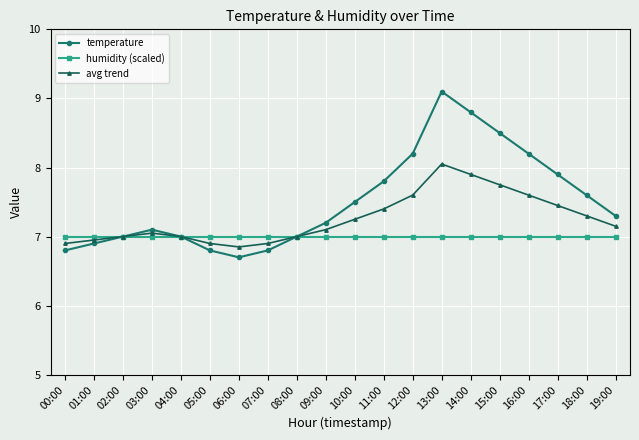

What position from the left is 00:00?

1